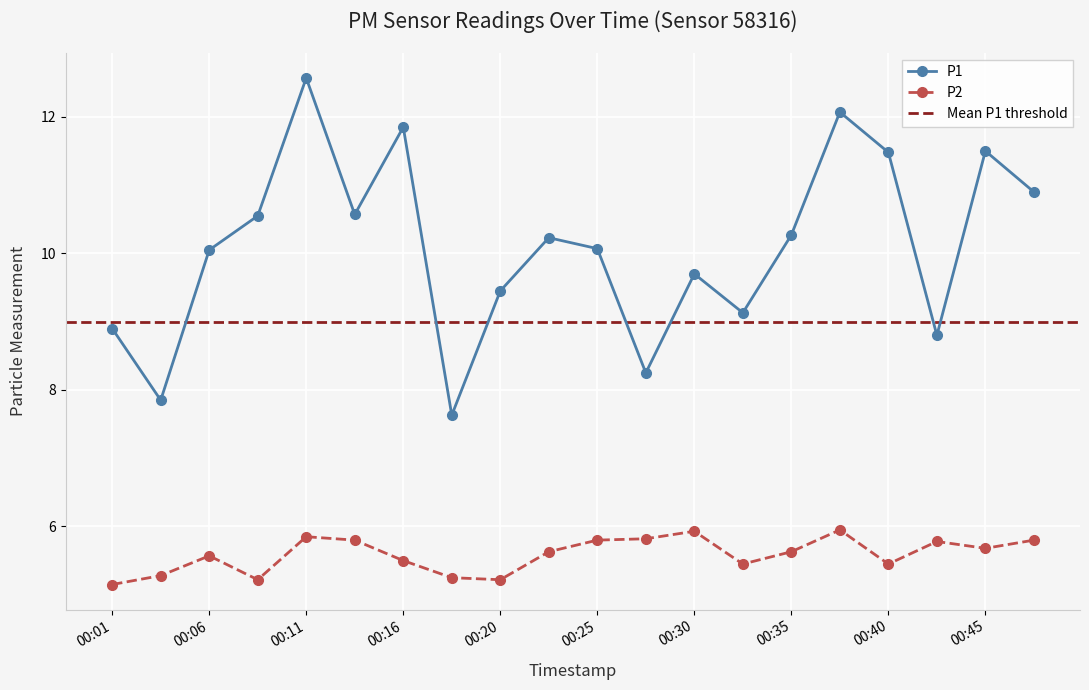

Which has a higher value, 00:40 or 00:20?

00:40